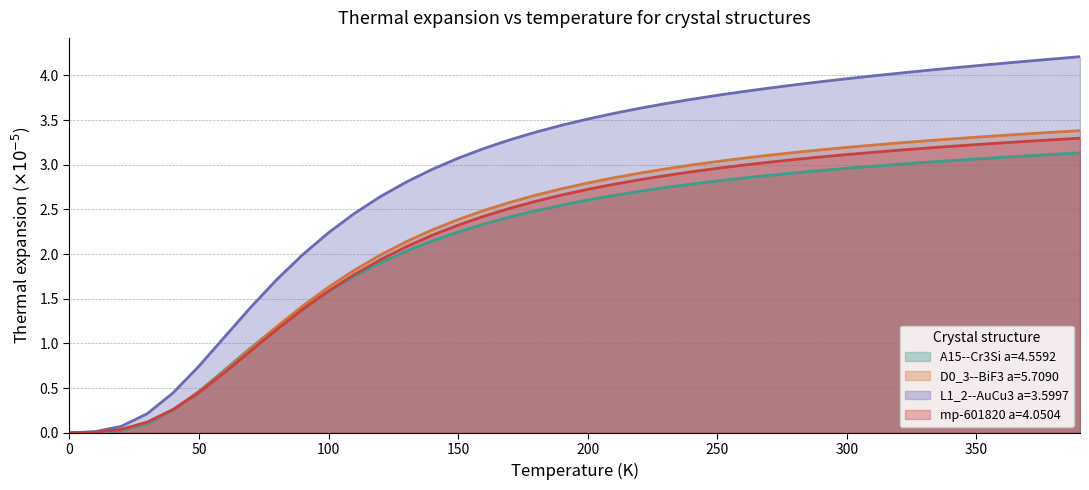

Reading left to right, extract all data points from this chart.

A15--Cr3Si a=4.5592: 0.0	0.0	0.0	0.1	0.3	0.5	0.7	1.0	1.2	1.4	1.6	1.8	1.9	2.0	2.1	2.2	2.3	2.4	2.5	2.5	2.6	2.7	2.7	2.7	2.8	2.8	2.9	2.9	2.9	2.9	3.0	3.0	3.0	3.0	3.0	3.1	3.1	3.1	3.1	3.1
D0_3--BiF3 a=5.7090: 0.0	0.0	0.0	0.1	0.3	0.5	0.7	0.9	1.2	1.4	1.6	1.8	2.0	2.1	2.3	2.4	2.5	2.6	2.7	2.7	2.8	2.9	2.9	3.0	3.0	3.0	3.1	3.1	3.1	3.2	3.2	3.2	3.2	3.3	3.3	3.3	3.3	3.3	3.4	3.4
L1_2--AuCu3 a=3.5997: 0.0	0.0	0.1	0.2	0.4	0.7	1.1	1.4	1.7	2.0	2.2	2.5	2.6	2.8	2.9	3.1	3.2	3.3	3.4	3.4	3.5	3.6	3.6	3.7	3.7	3.8	3.8	3.9	3.9	3.9	4.0	4.0	4.0	4.1	4.1	4.1	4.1	4.2	4.2	4.2
mp-601820 a=4.0504: 0.0	0.0	0.0	0.1	0.3	0.5	0.7	0.9	1.2	1.4	1.6	1.8	1.9	2.1	2.2	2.3	2.4	2.5	2.6	2.7	2.7	2.8	2.8	2.9	2.9	3.0	3.0	3.0	3.1	3.1	3.1	3.1	3.2	3.2	3.2	3.2	3.2	3.3	3.3	3.3